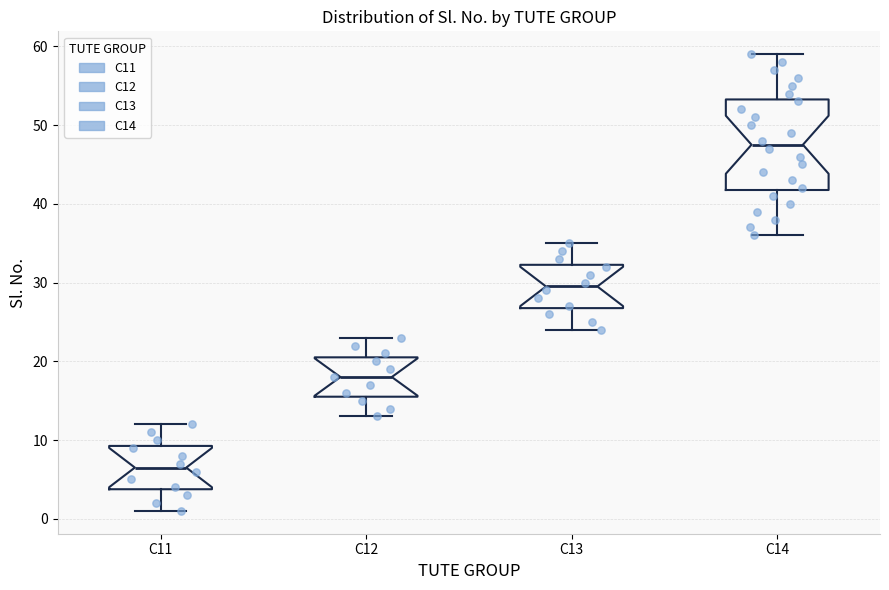

Reading left to right, transcribe this box plot: for each box, give where its median line is, the range the box spans, and where its two whiskers end, as read against the y-axis. The values are not printed on the chart, so give them approximately, as read against the axis.

C11: median 7, box 4 to 9, whiskers 1 to 12
C12: median 18, box 16 to 21, whiskers 13 to 23
C13: median 30, box 27 to 32, whiskers 24 to 35
C14: median 48, box 42 to 53, whiskers 36 to 59